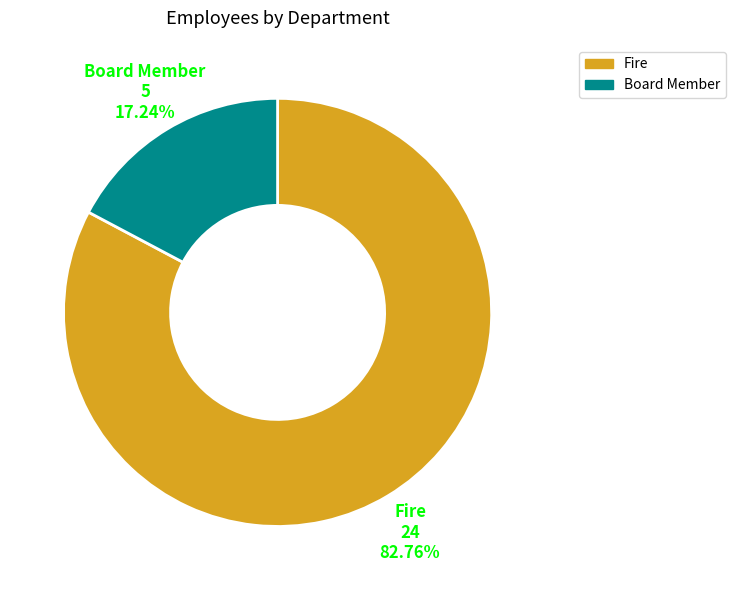

Rank the categories by value from highest to lowest.

Fire, Board Member